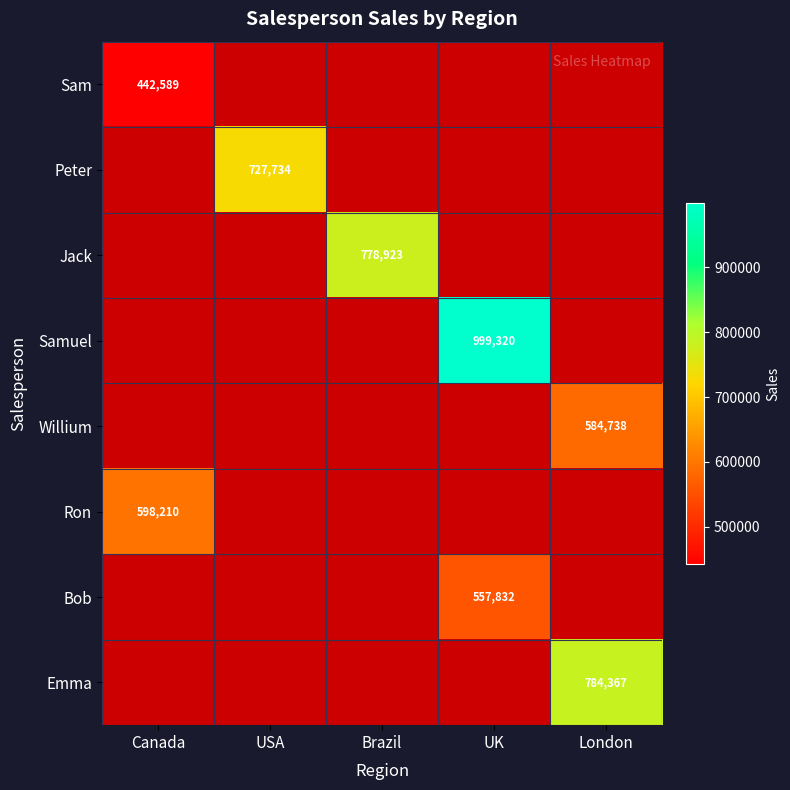

Is it true that Sam equals 641279.8 at Canada?

False